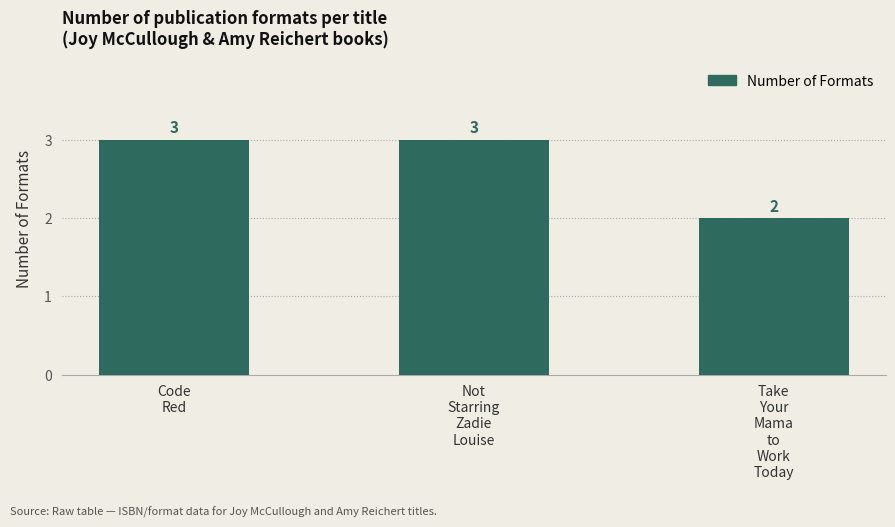

At which category does the chart reach its minimum across all series?

Take
Your
Mama
to
Work
Today